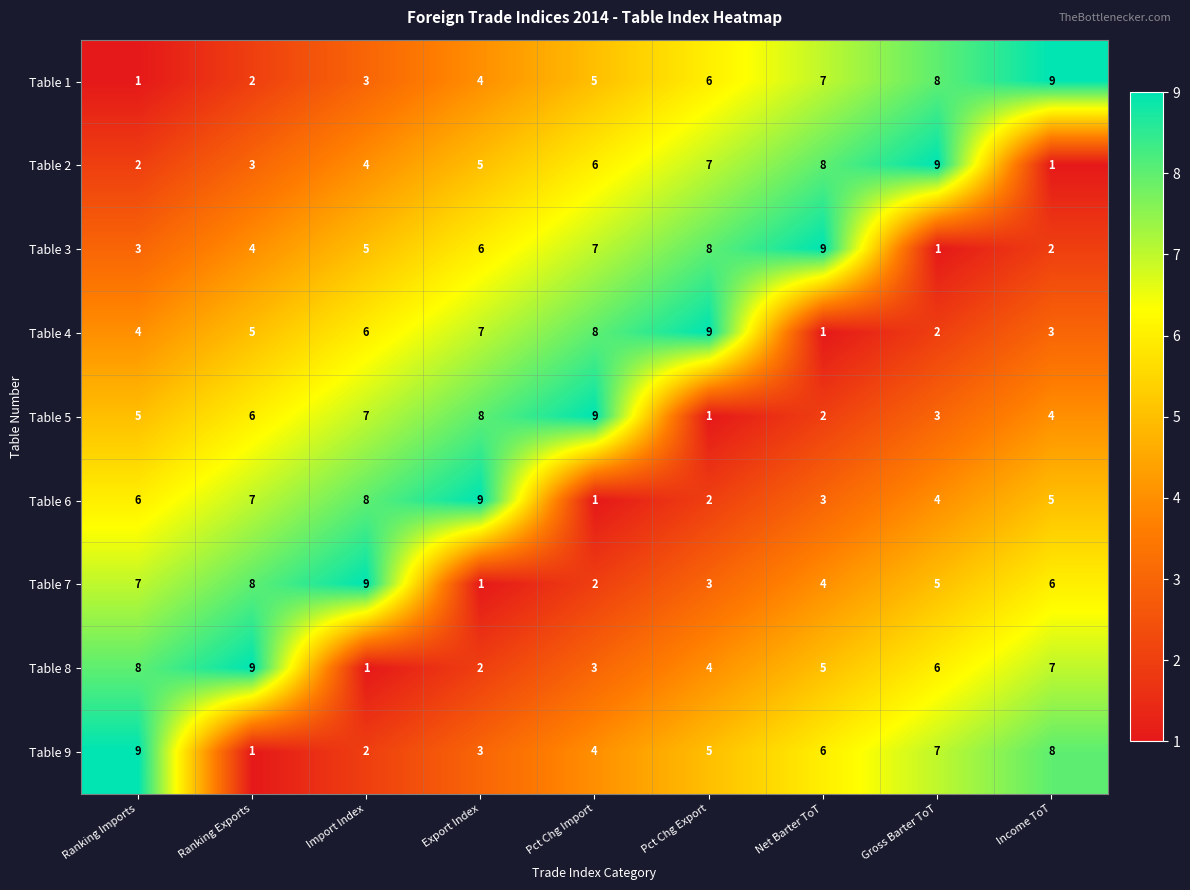

What is the difference between the highest and lowest values at Gross Barter ToT?

8